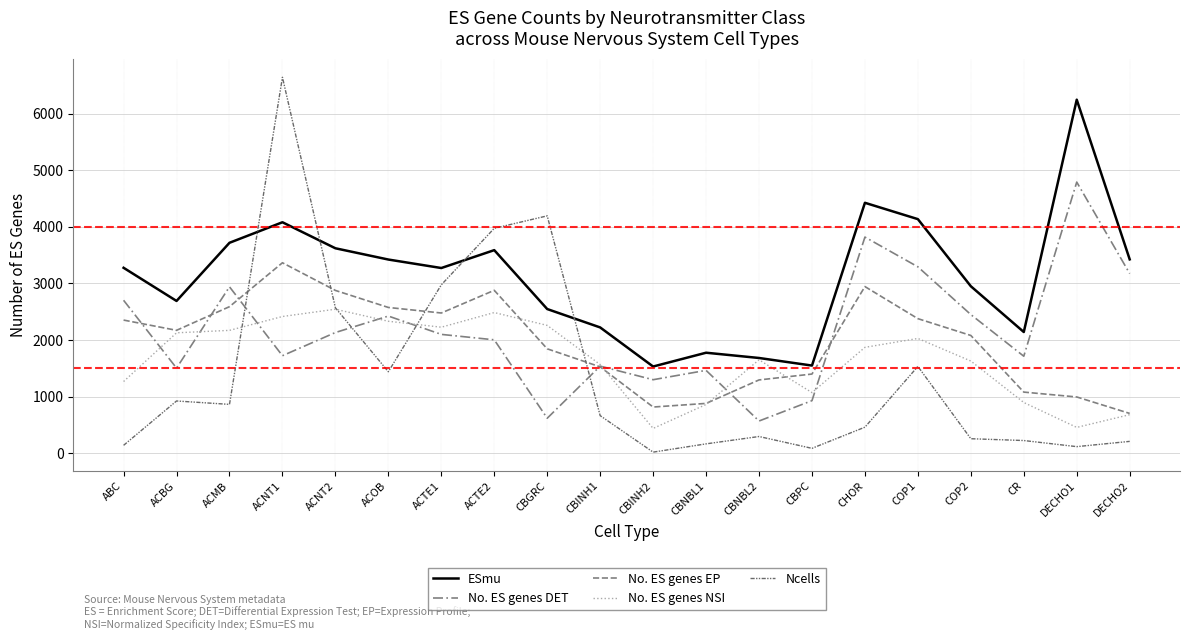

At which label does Ncells first exceed 662?

ACBG